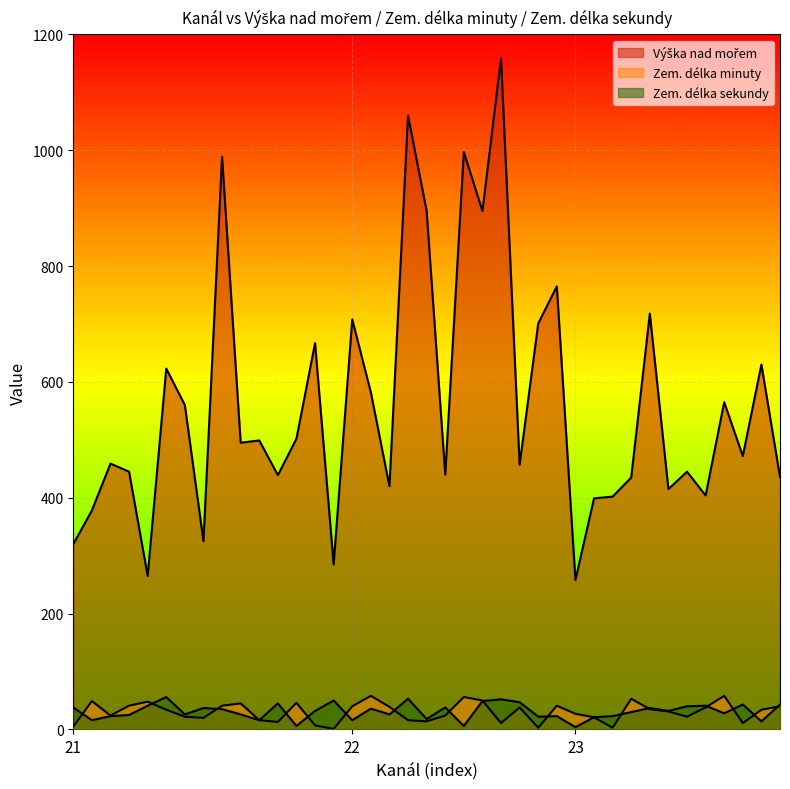

What is the greatest value displayed?

1159